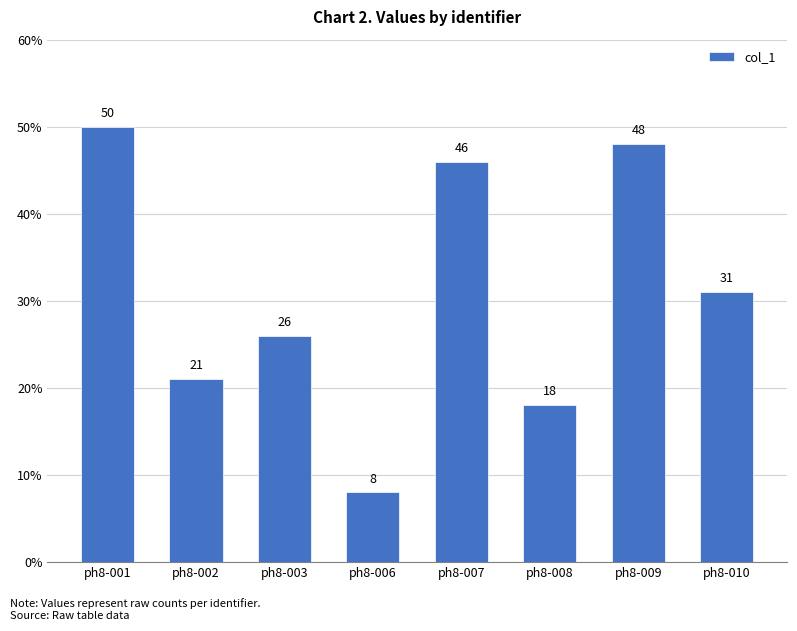

Rank the categories by value from highest to lowest.

ph8-001, ph8-009, ph8-007, ph8-010, ph8-003, ph8-002, ph8-008, ph8-006